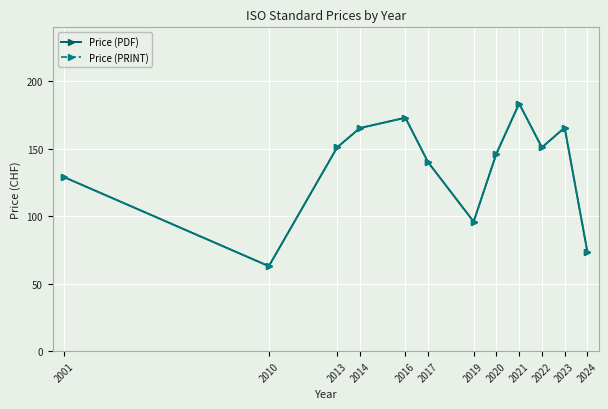

How many interior local peaks does the Price (PRINT) series have?

3